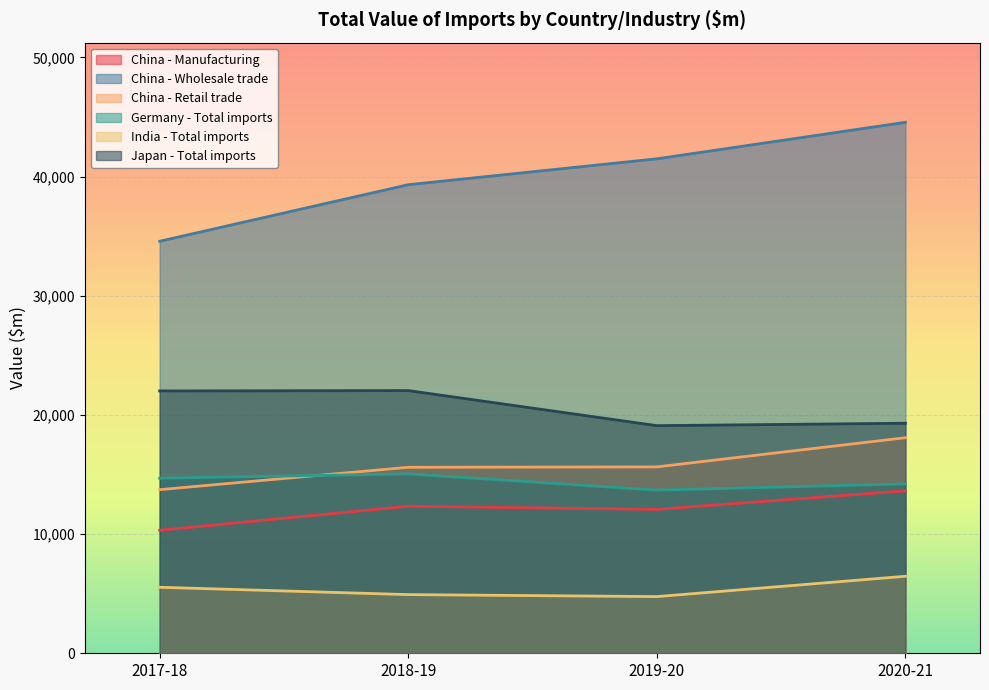

What is the approximate value of China - Manufacturing at 2020-21, to the nearest 50?

13650